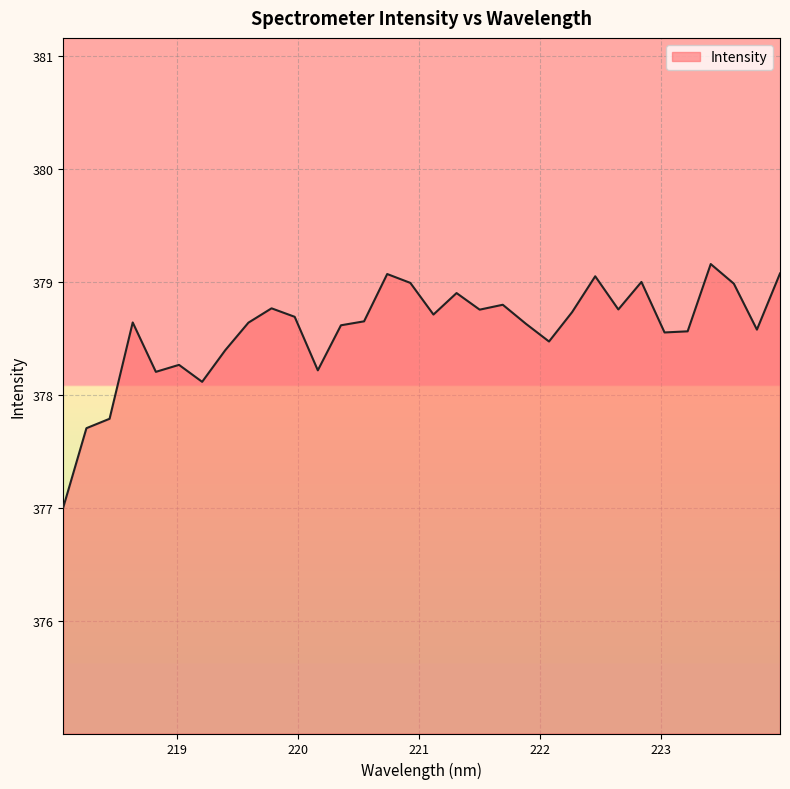

What is the greatest value displayed?

379.2